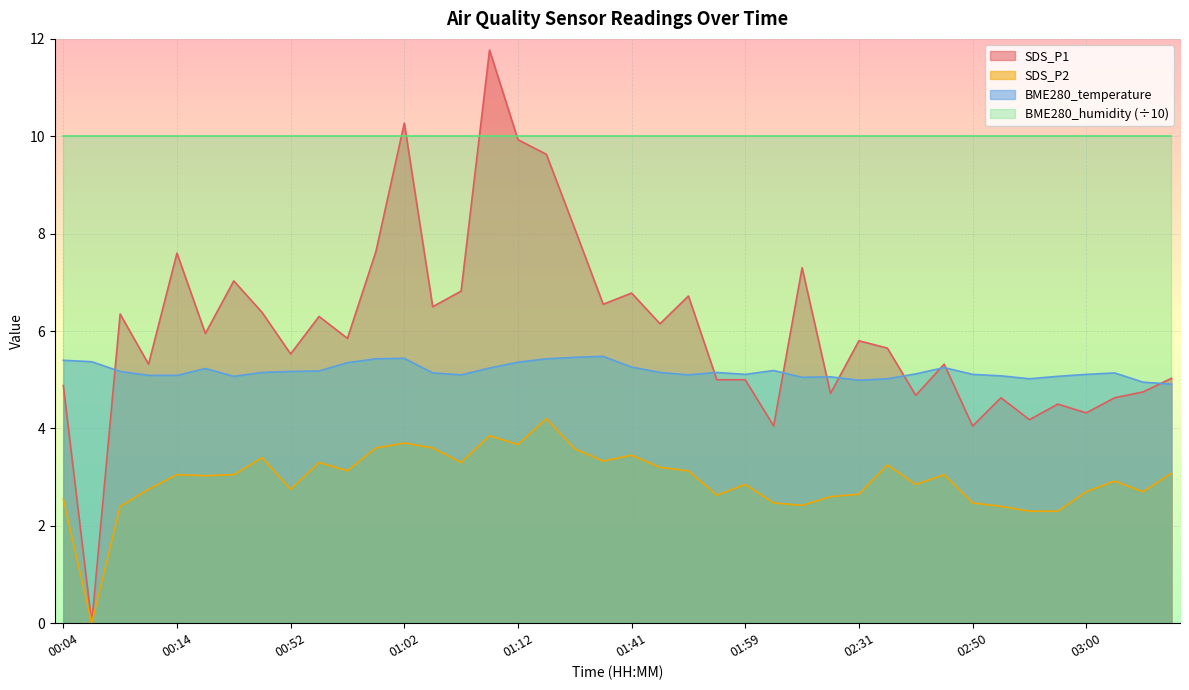

Count the number of data series in this chart.

4